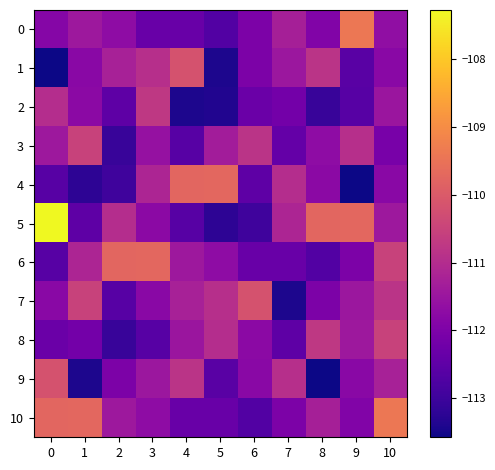

At 0, list the series in order from largest to smallest.

5, 10, 9, 2, 3, 7, 0, 8, 4, 6, 1